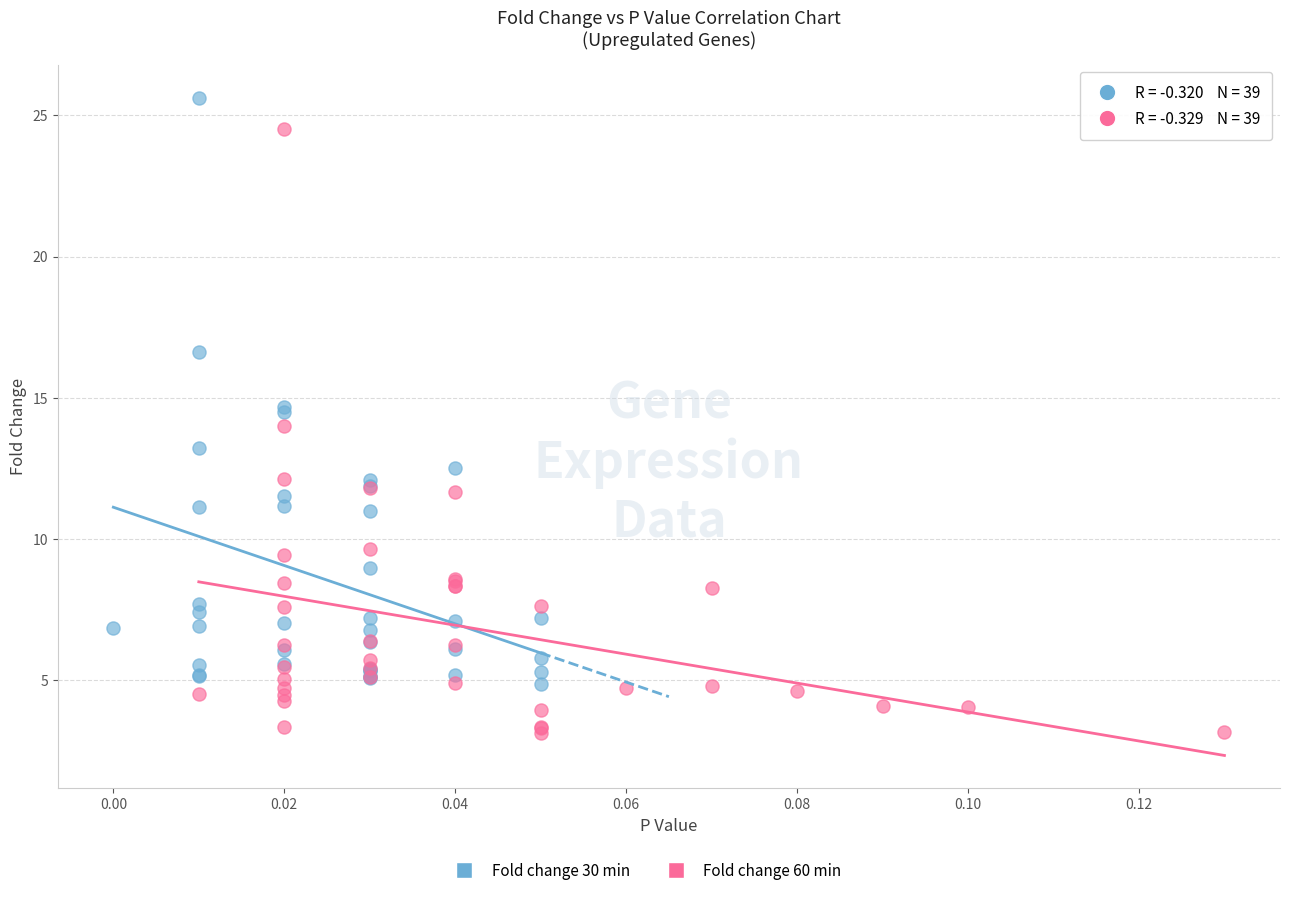

Which series contains the lowest Y value?

Fold change 60 min